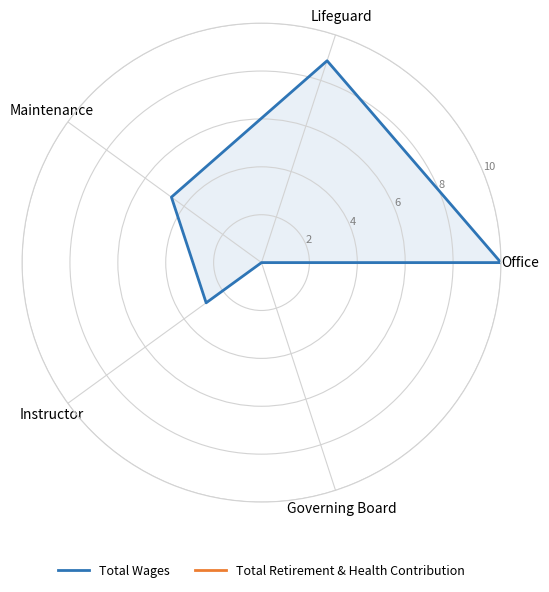

What is the total value across all series at Instructor?

2.9